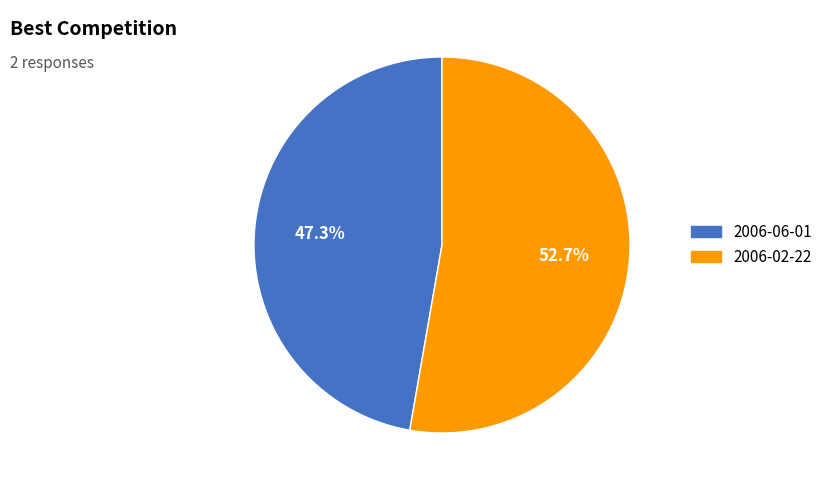

How many segments does this pie chart have?

2